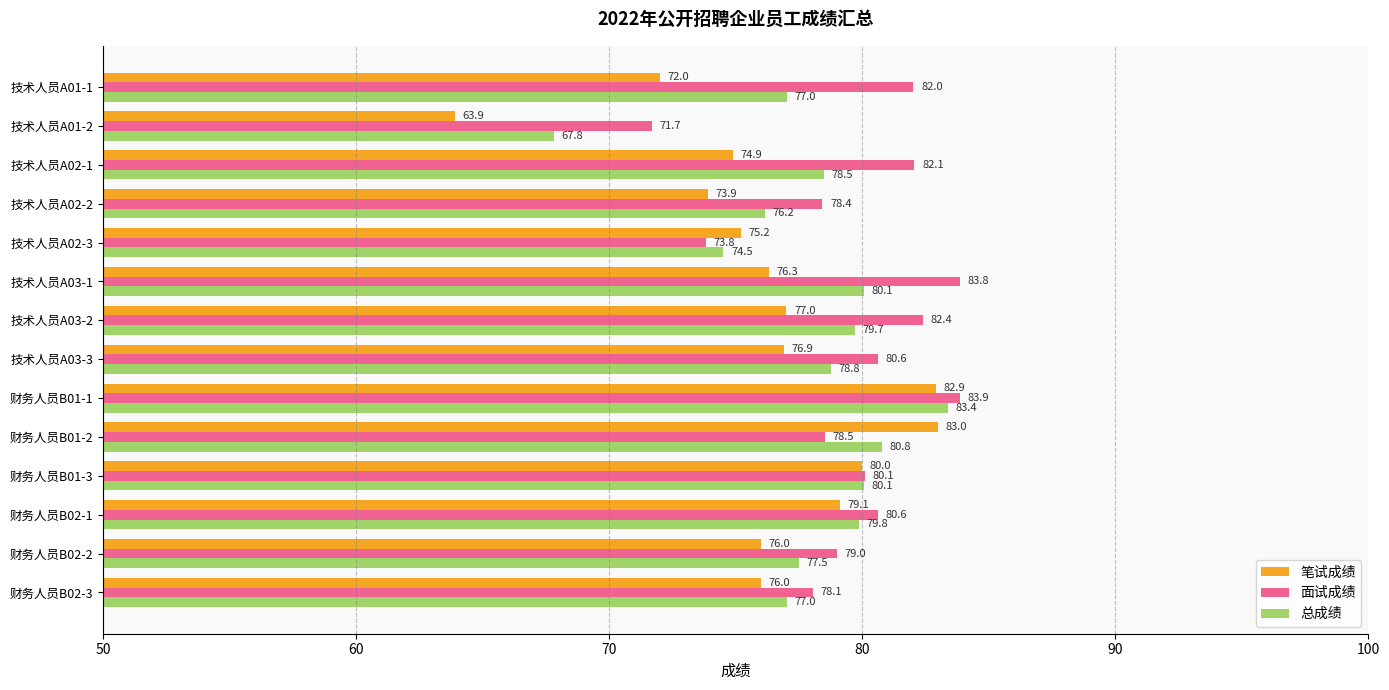

What is the difference between the maximum and minimum values in the 总成绩 series?

15.6